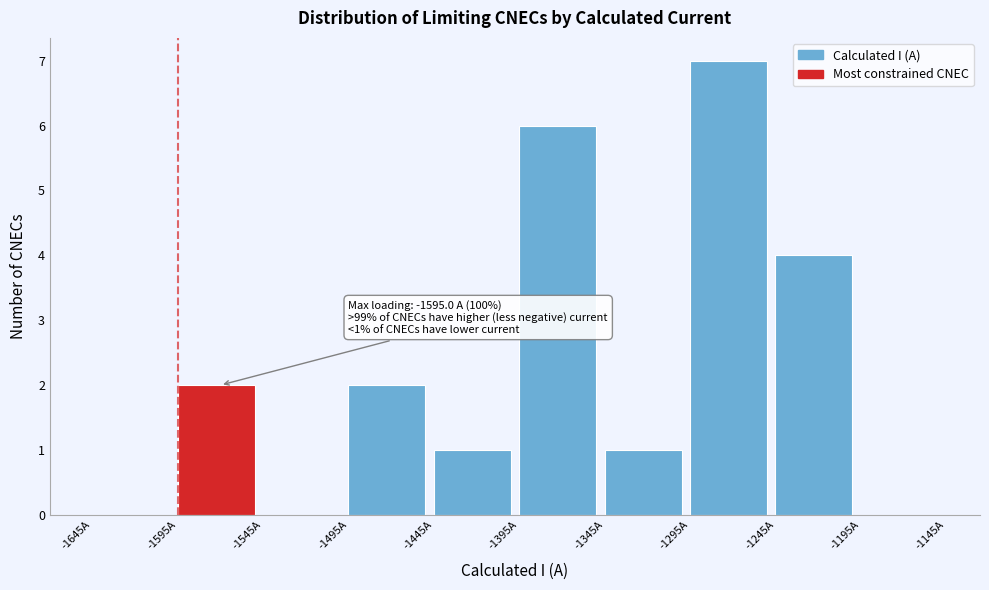

Which range on the x-axis has the tallest bar?

-1295 to -1245